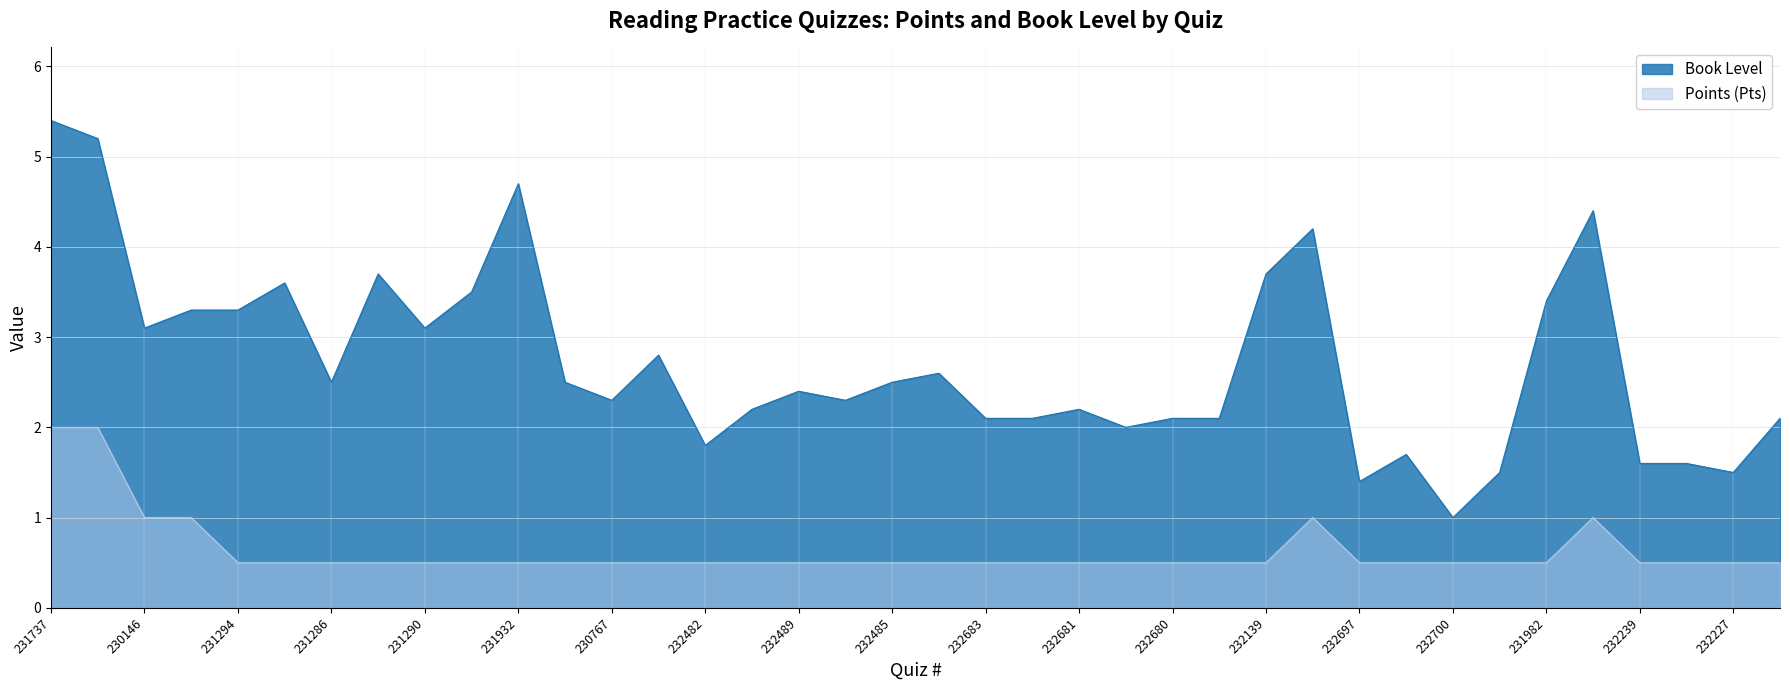

Reading right to left, transcribe all the data shown in this chart.

Points (Pts): 0.5	0.5	0.5	0.5	1.0	0.5	0.5	0.5	0.5	0.5	1.0	0.5	0.5	0.5	0.5	0.5	0.5	0.5	0.5	0.5	0.5	0.5	0.5	0.5	0.5	0.5	0.5	0.5	0.5	0.5	0.5	0.5	0.5	0.5	1.0	1.0	2.0	2.0
Book Level: 2.1	1.5	1.6	1.6	4.4	3.4	1.5	1.0	1.7	1.4	4.2	3.7	2.1	2.1	2.0	2.2	2.1	2.1	2.6	2.5	2.3	2.4	2.2	1.8	2.8	2.3	2.5	4.7	3.5	3.1	3.7	2.5	3.6	3.3	3.3	3.1	5.2	5.4